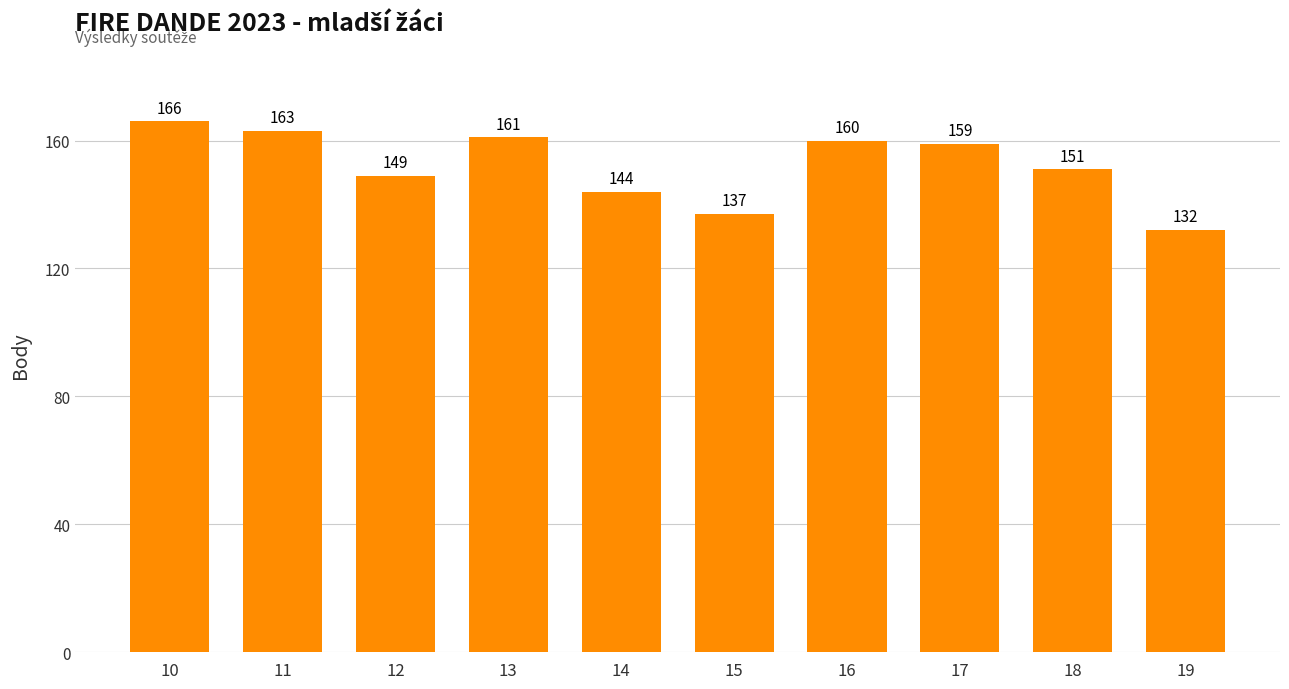

At which label is the value closest to 149?

12